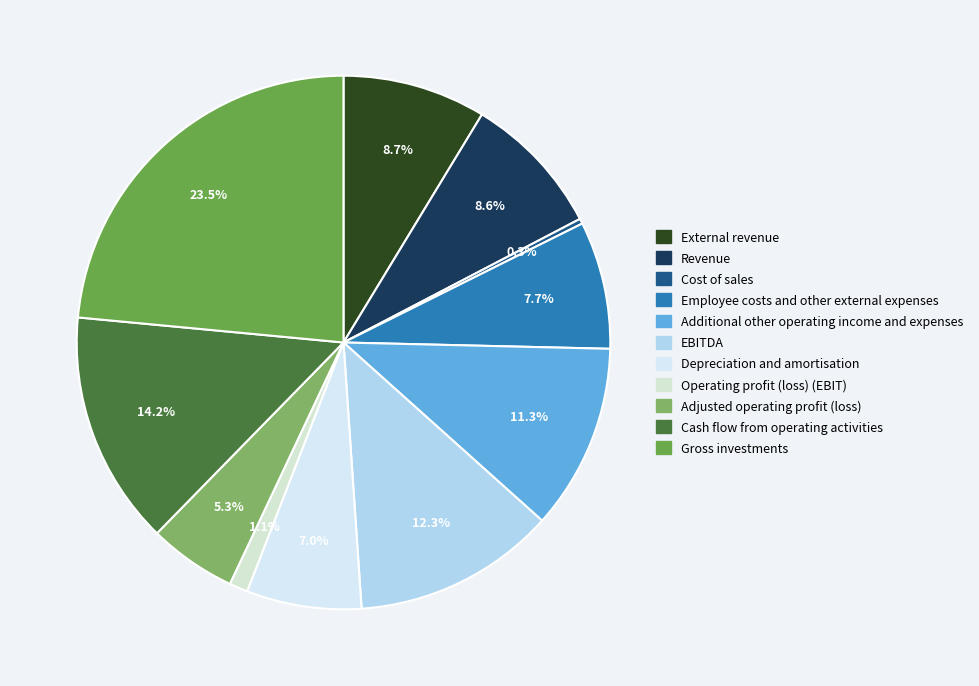

What percentage is NOT represented by Employee costs and other external expenses?

92.3%